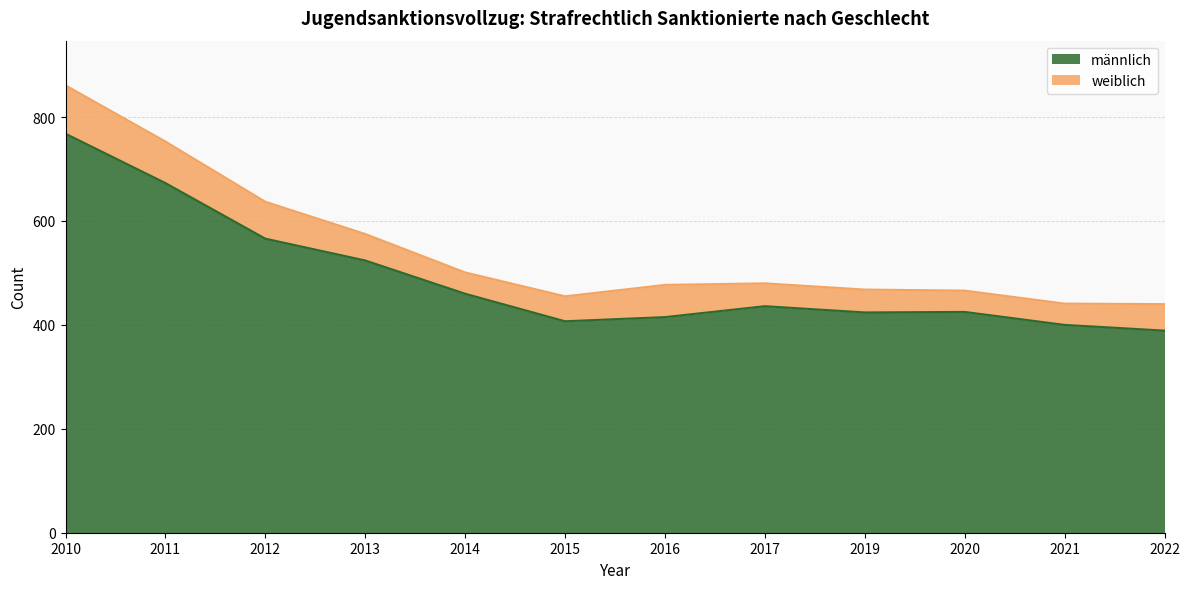

The chart shows a value of 436 at 2017. True or false?

True